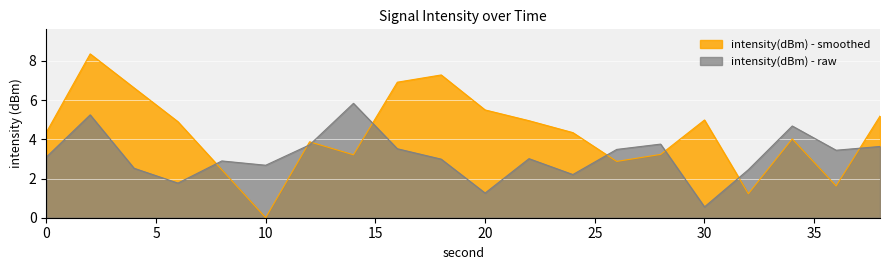

In intensity(dBm) - smoothed, how many points are lower than both neighbors (excluding endpoints)?

5